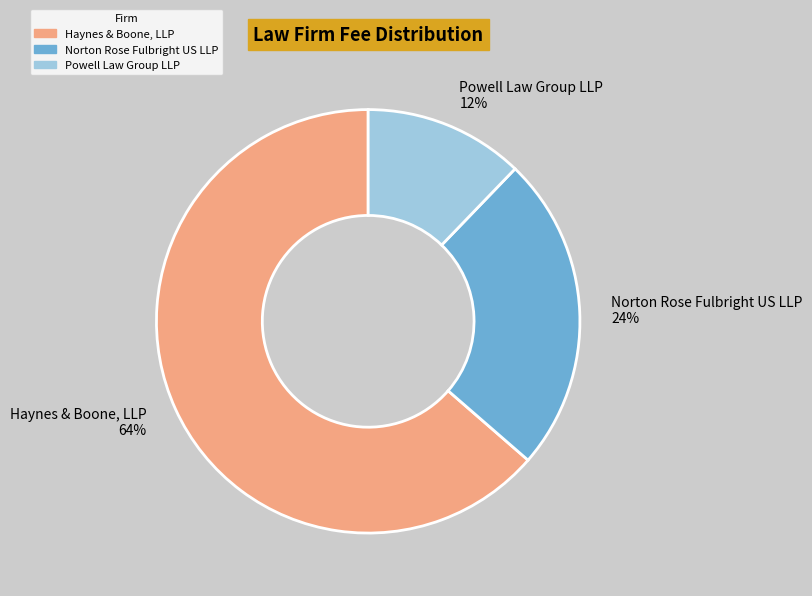

Which slice is the largest?

Haynes & Boone, LLP